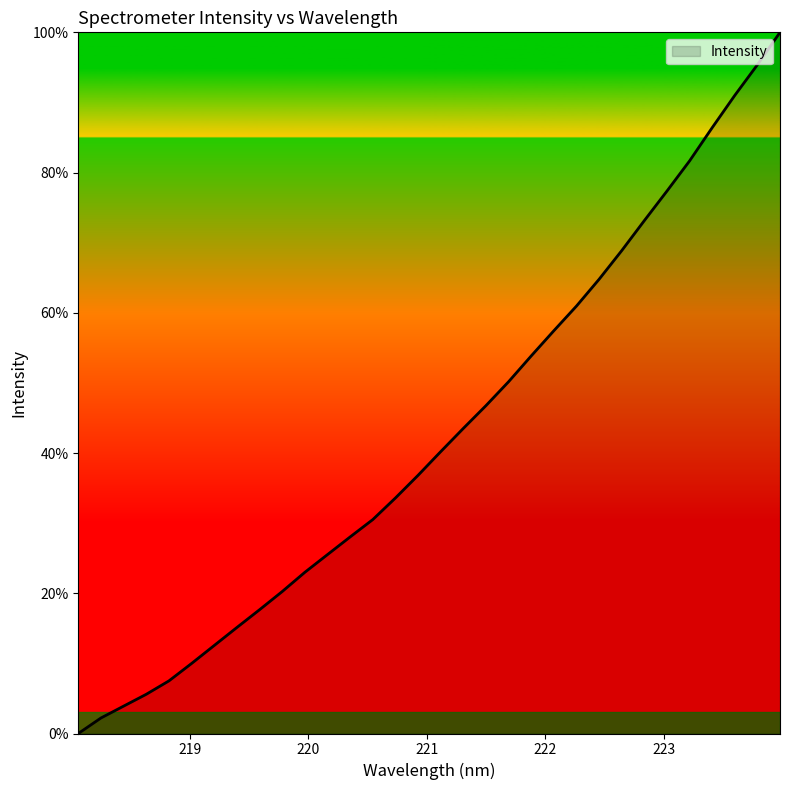

What is the greatest value displayed?

100.0